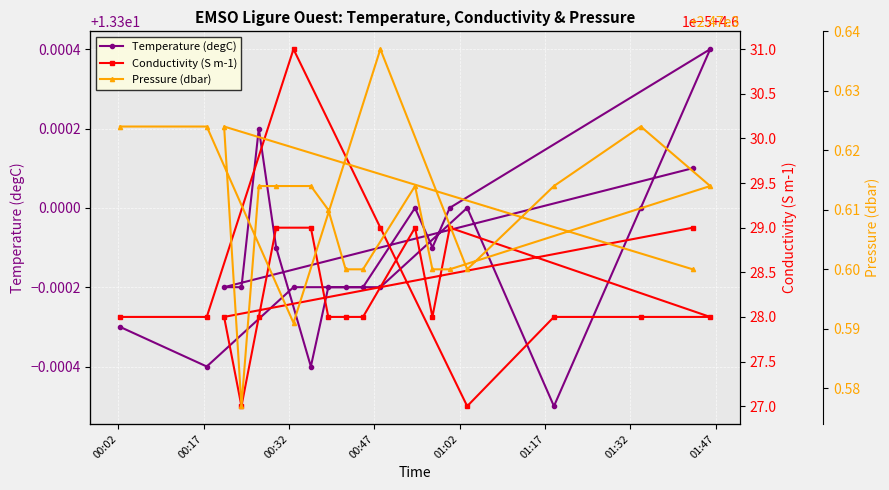

True or false: Pressure (dbar) has more than 0 points higher than both neighbors.

True